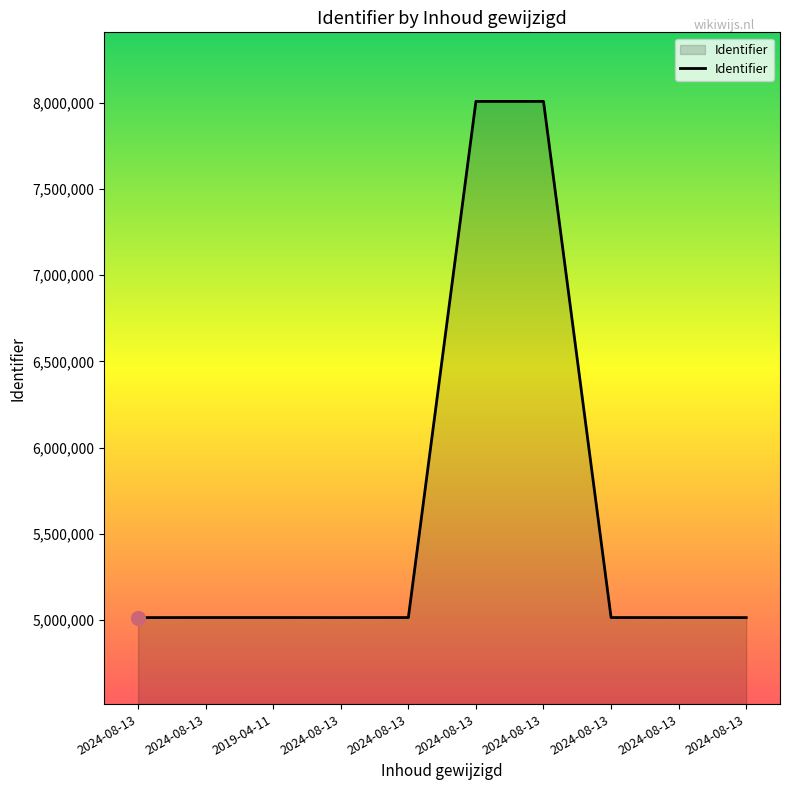

Is this an area chart (filled region under the line)?

Yes